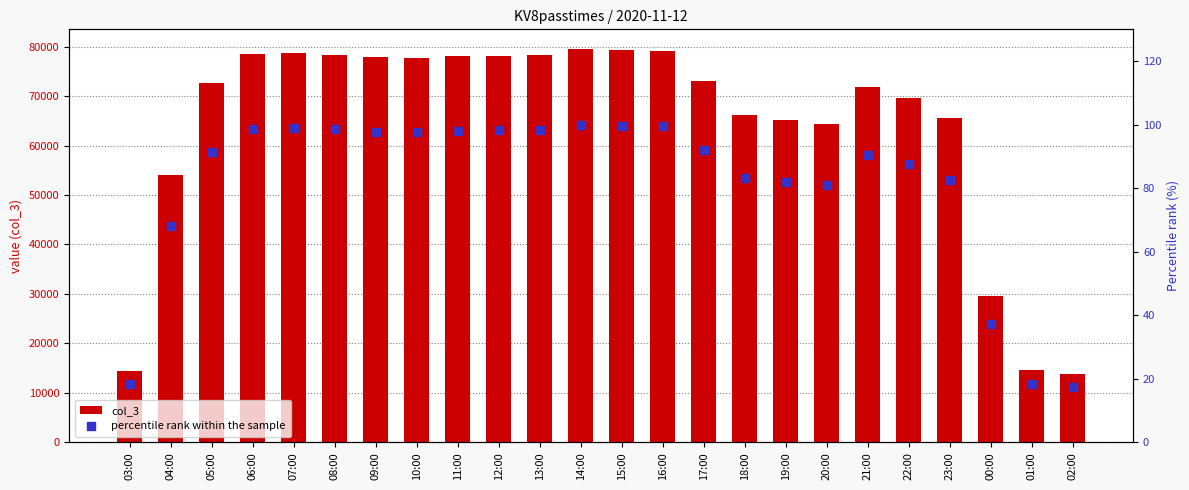

Which series has the widest spread of Y values?

col_3